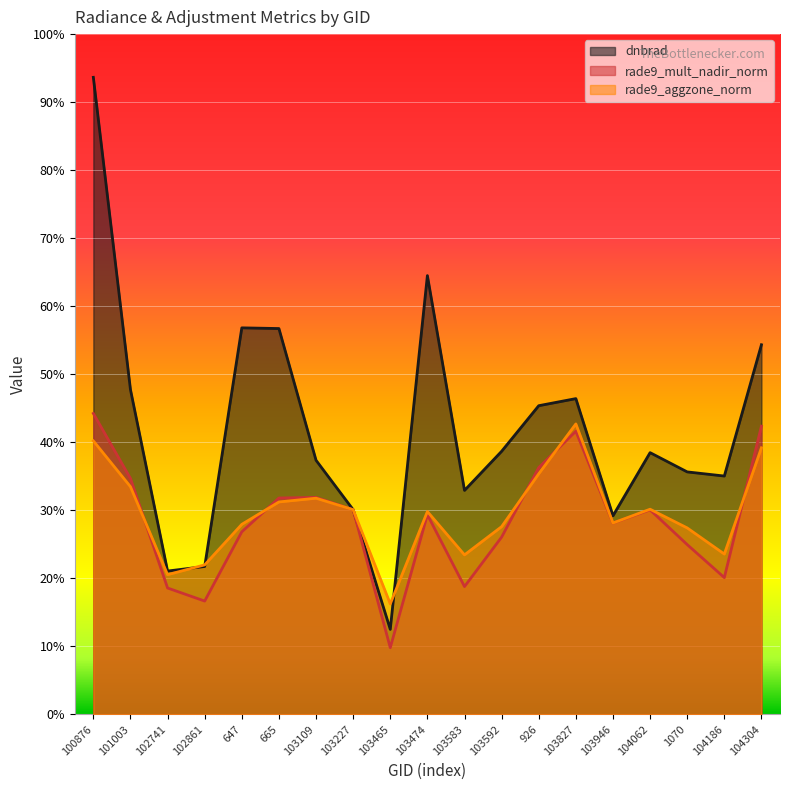

What is the value of the rade9_aggzone_norm point at the 4th from the left?

0.2